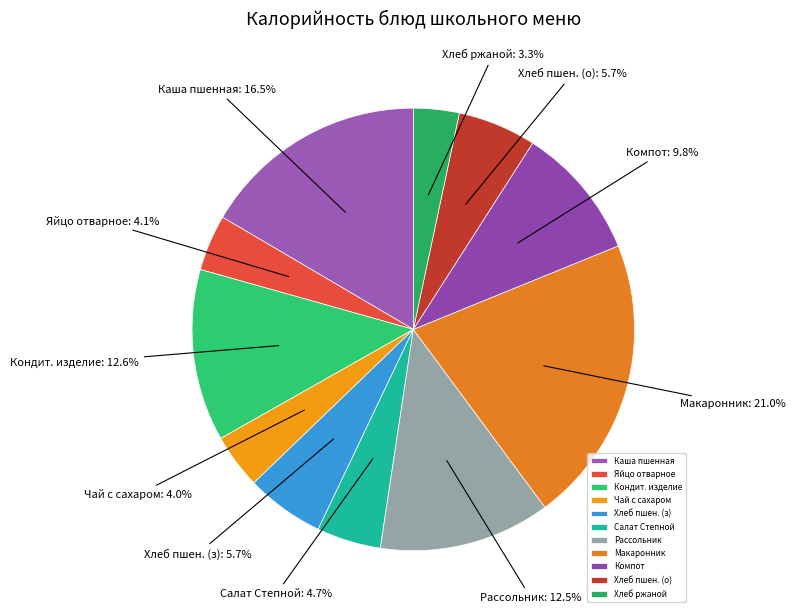

What is the ratio of the value at Компот to the value at Кондит. изделие?

0.8